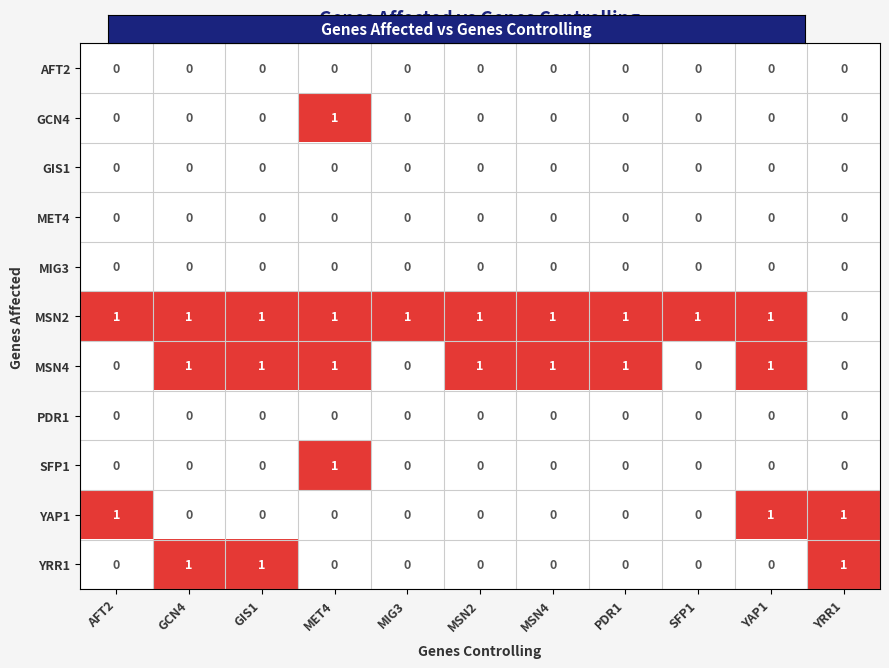

Which series has the largest total across all categories?

MSN2